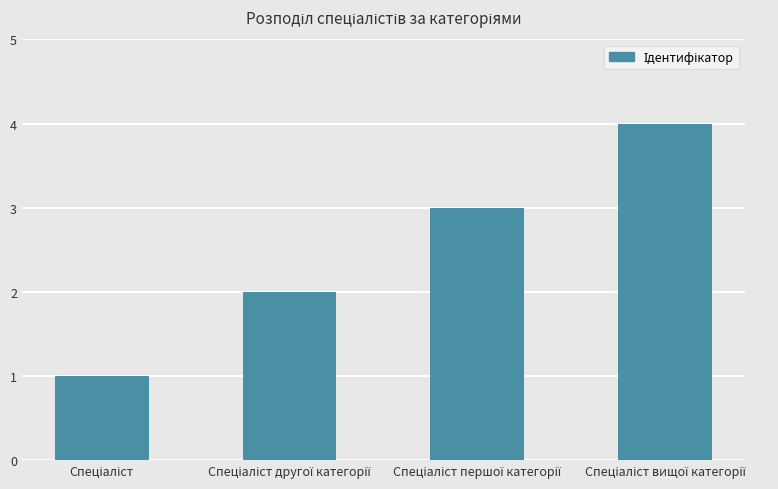

What is the difference between the maximum and minimum values?

3